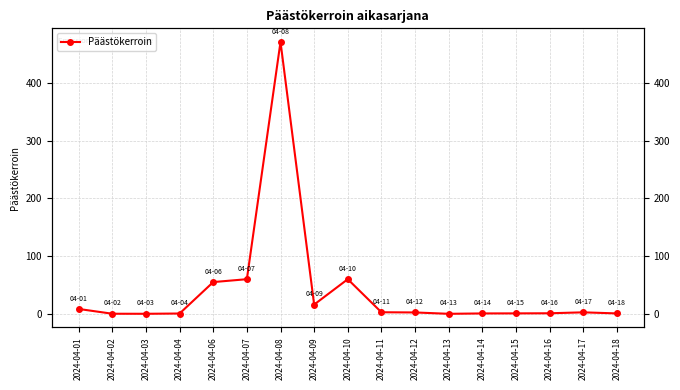

The value at 2024-04-10 is 60.0. True or false?

True